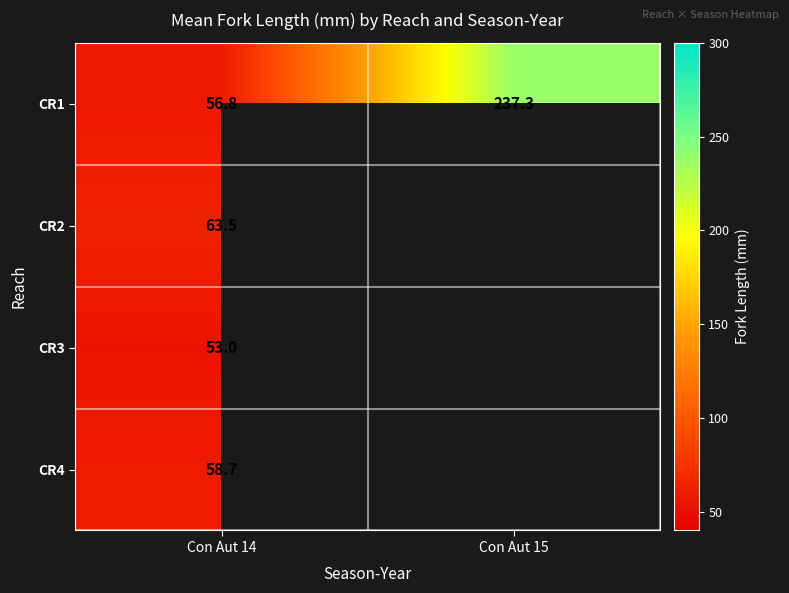

Between Con Aut 14 and Con Aut 15, which series saw the biggest shift?

CR1